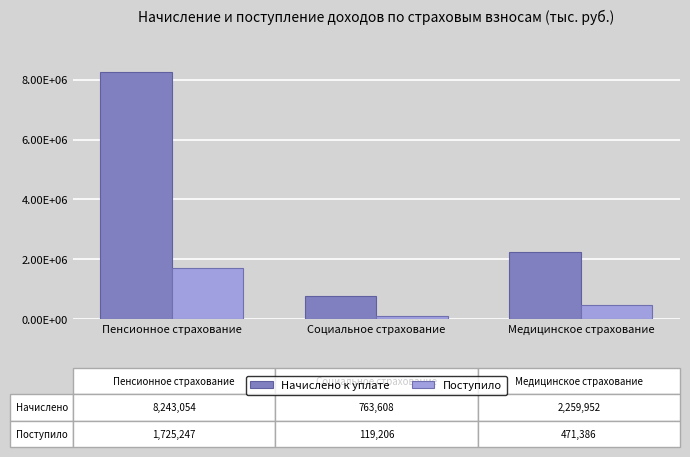

What is the average value of the Поступило series?

771946